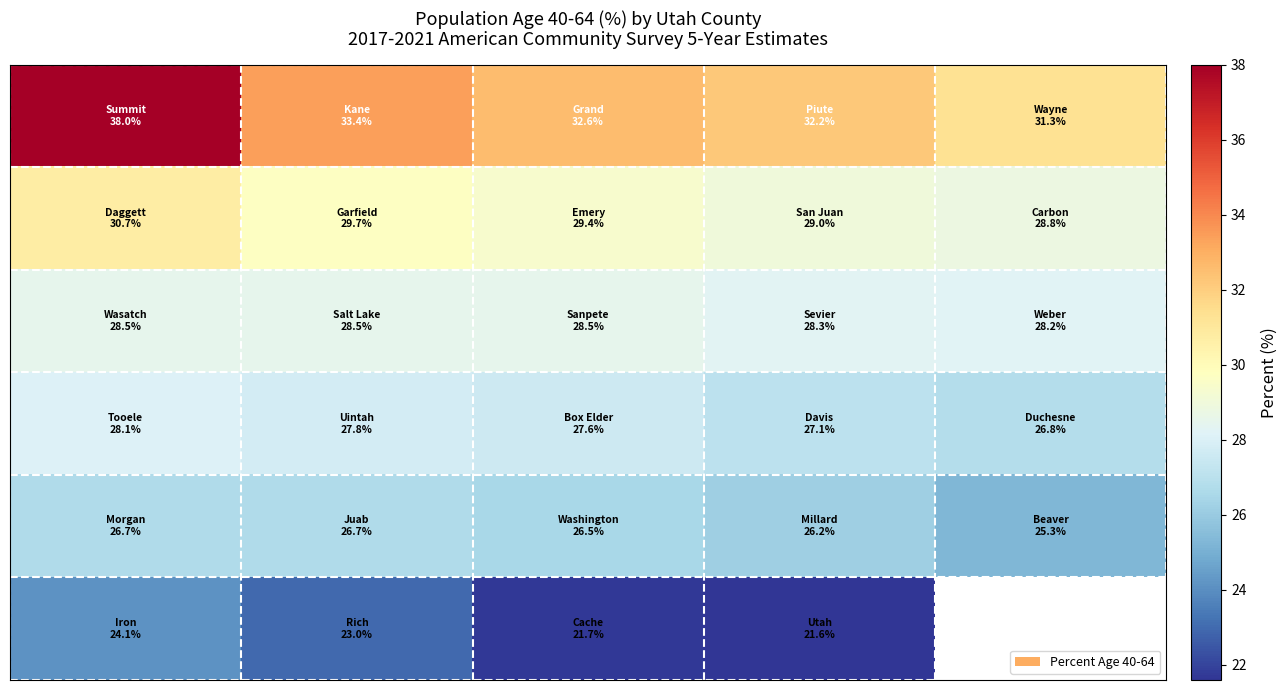

Count the number of categories in the chart.

5